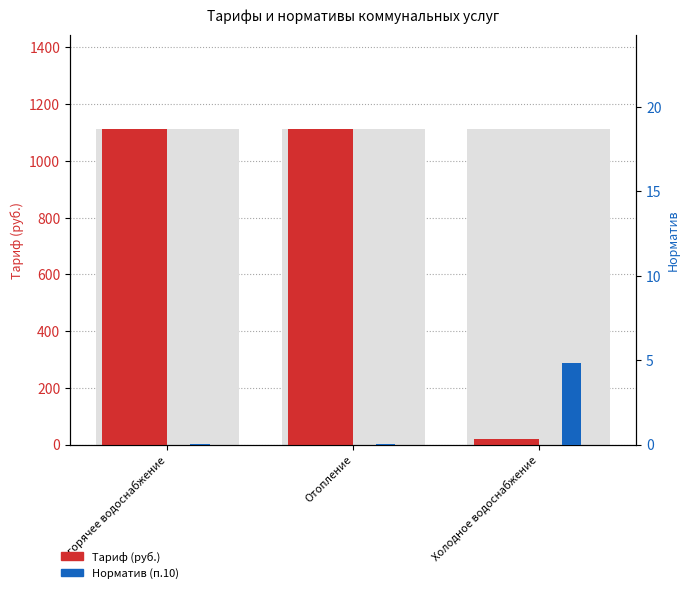

Which series has the widest spread of values?

Тариф (руб.)